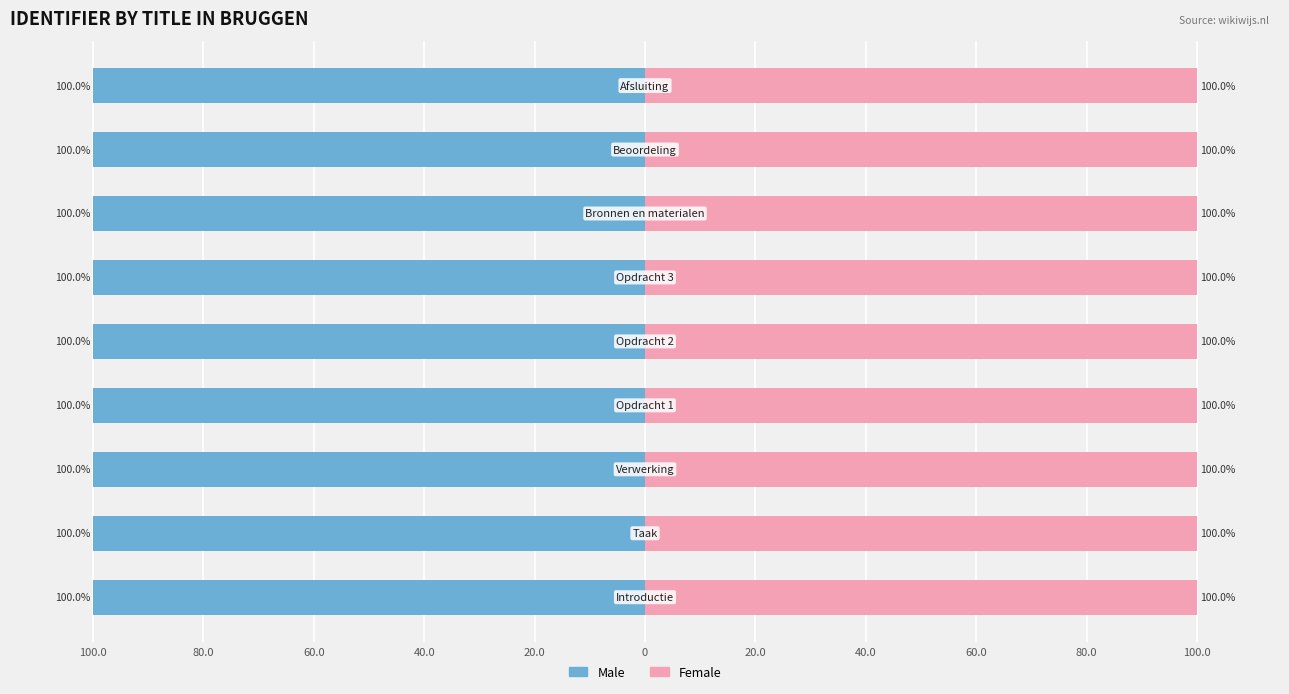

How many groups of bars are there?

9